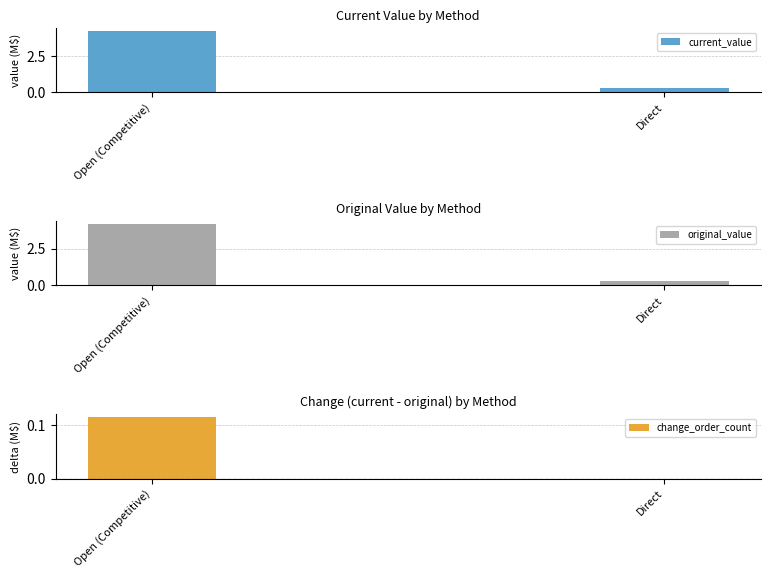

Which category has the highest value across all series?

Open (Competitive)